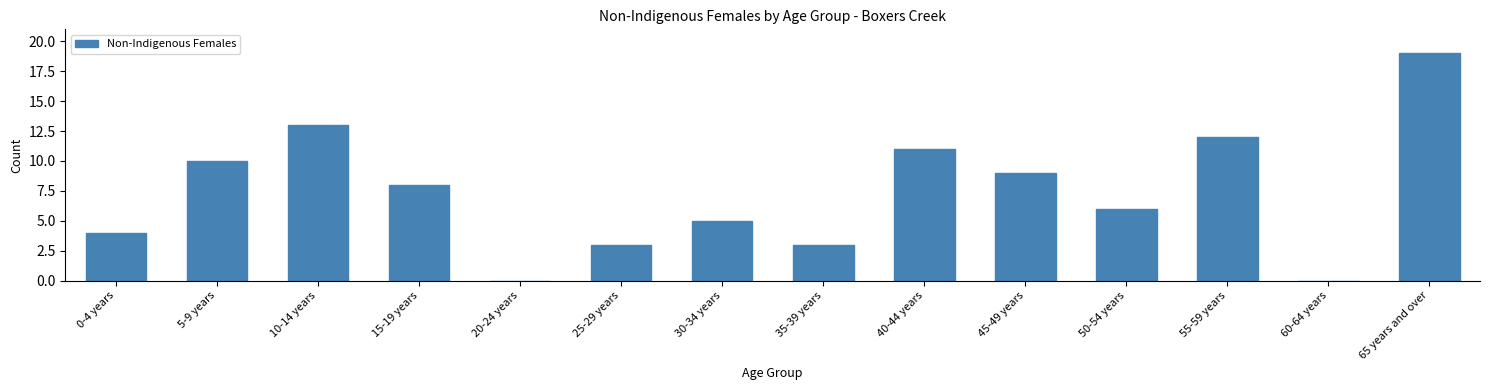

Reading left to right, extract all data points from this chart.

0-4 years=4	5-9 years=10	10-14 years=13	15-19 years=8	20-24 years=0	25-29 years=3	30-34 years=5	35-39 years=3	40-44 years=11	45-49 years=9	50-54 years=6	55-59 years=12	60-64 years=0	65 years and over=19